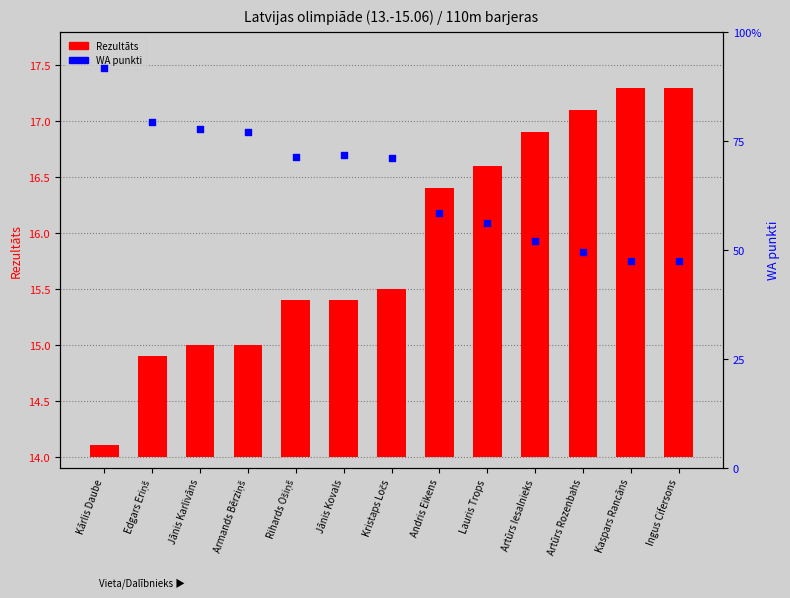

At how many categories does at least one series exceed 43?

13